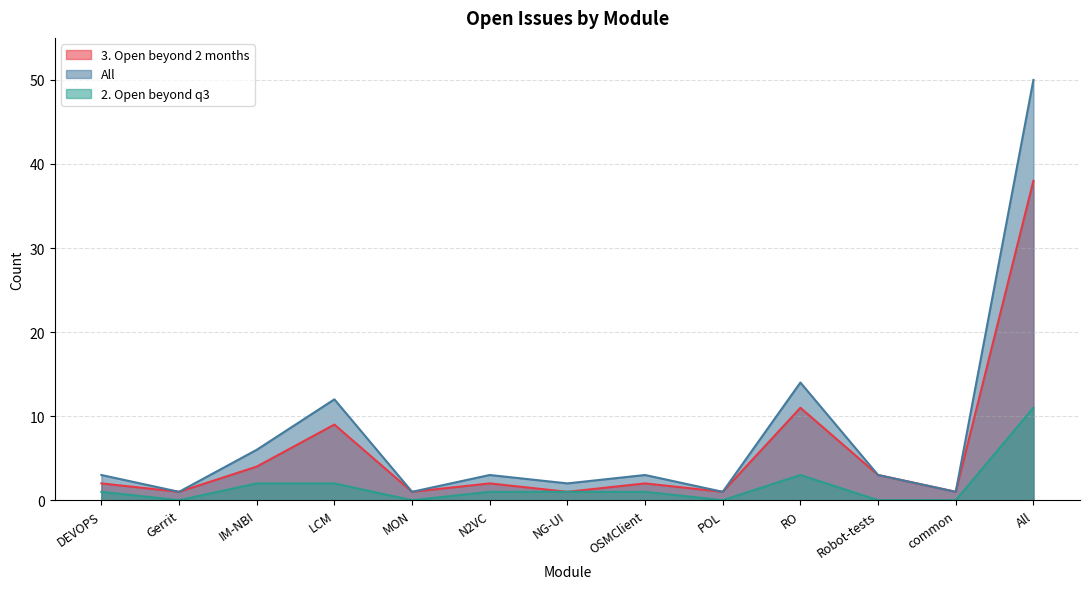

Reading right to left, what are all the values shown in this chart?

3. Open beyond 2 months: All=38	common=1	Robot-tests=3	RO=11	POL=1	OSMClient=2	NG-UI=1	N2VC=2	MON=1	LCM=9	IM-NBI=4	Gerrit=1	DEVOPS=2
All: All=50	common=1	Robot-tests=3	RO=14	POL=1	OSMClient=3	NG-UI=2	N2VC=3	MON=1	LCM=12	IM-NBI=6	Gerrit=1	DEVOPS=3
2. Open beyond q3: All=11	common=0	Robot-tests=0	RO=3	POL=0	OSMClient=1	NG-UI=1	N2VC=1	MON=0	LCM=2	IM-NBI=2	Gerrit=0	DEVOPS=1